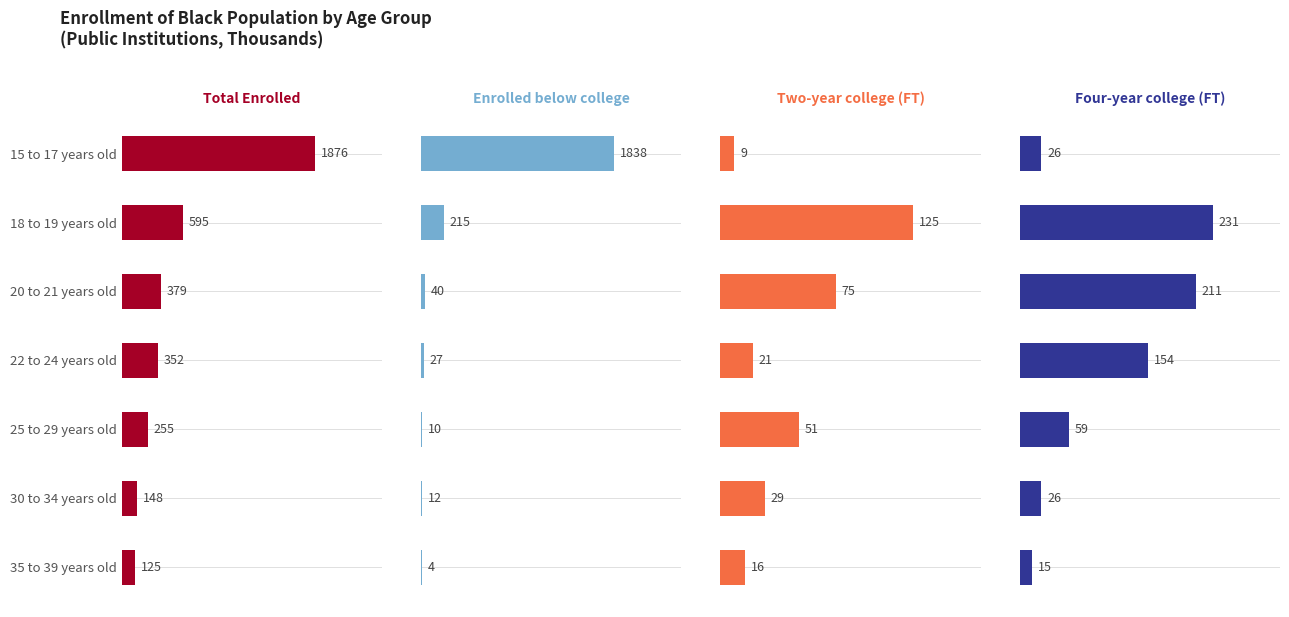

What is the average value of the Total Enrolled series?

533